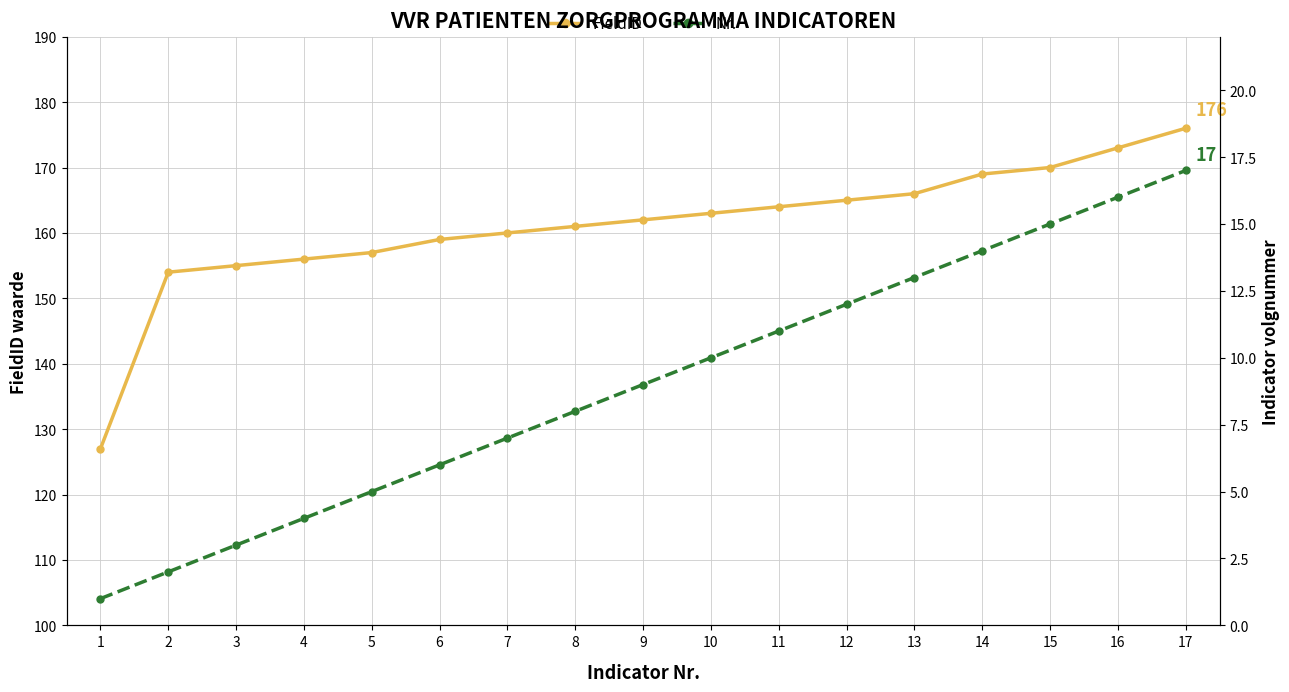

True or false: FieldID has a value of 111 at 16.

False